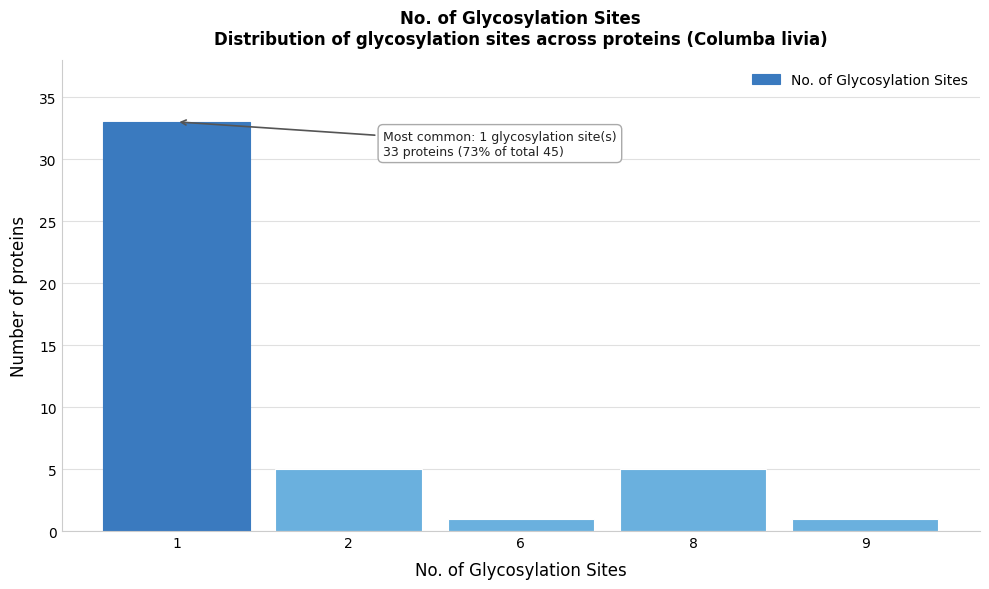

Reading left to right, transcribe all the data shown in this chart.

33	5	1	5	1